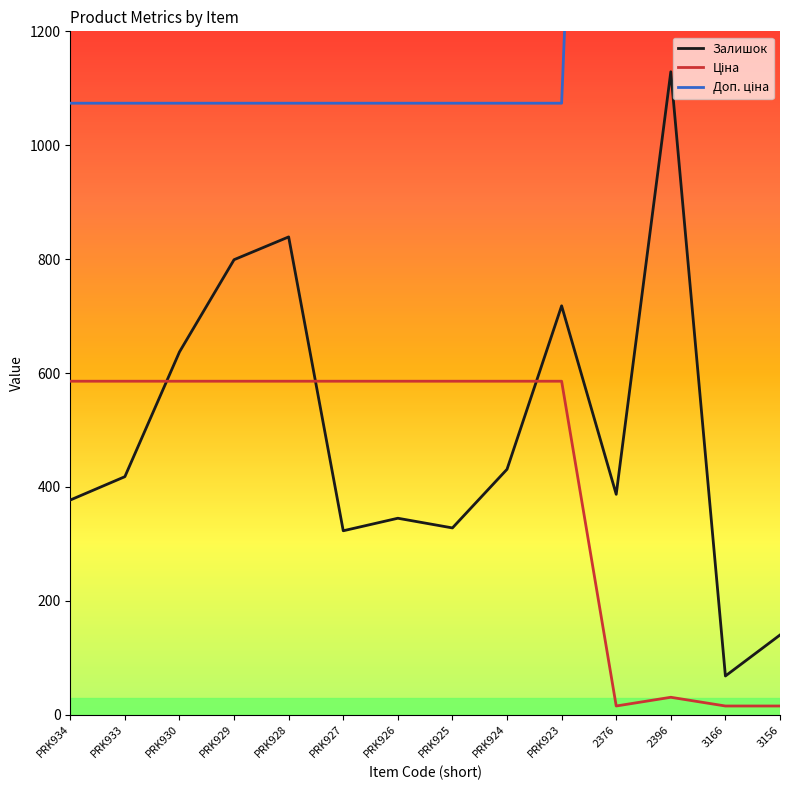

How many values in the Ціна series exceed 585?

10